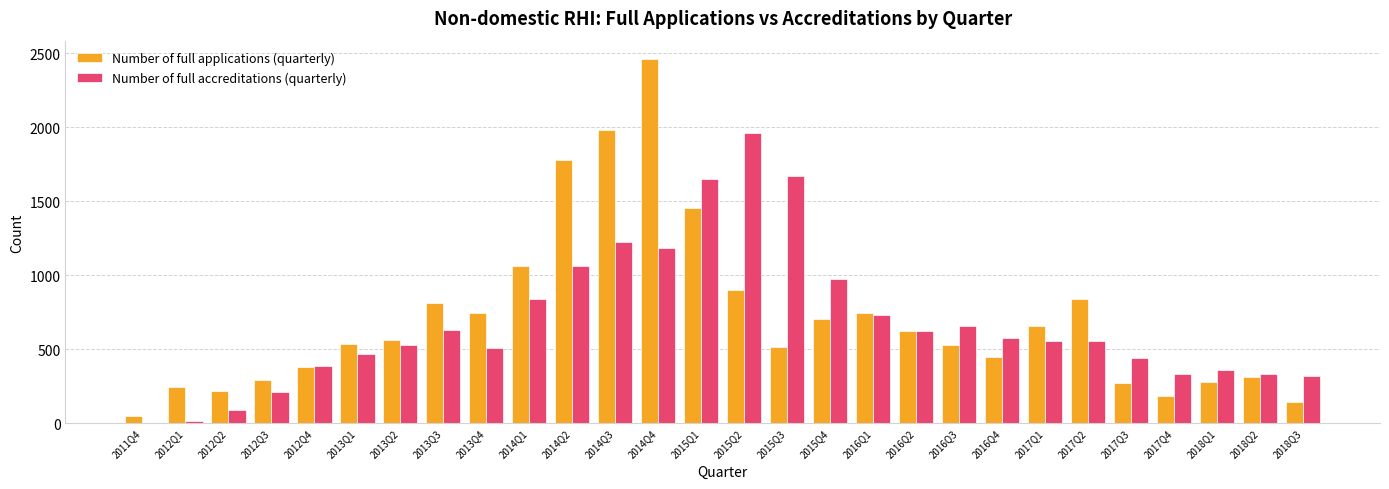

Which series has the largest range (max minus min)?

Number of full applications (quarterly)